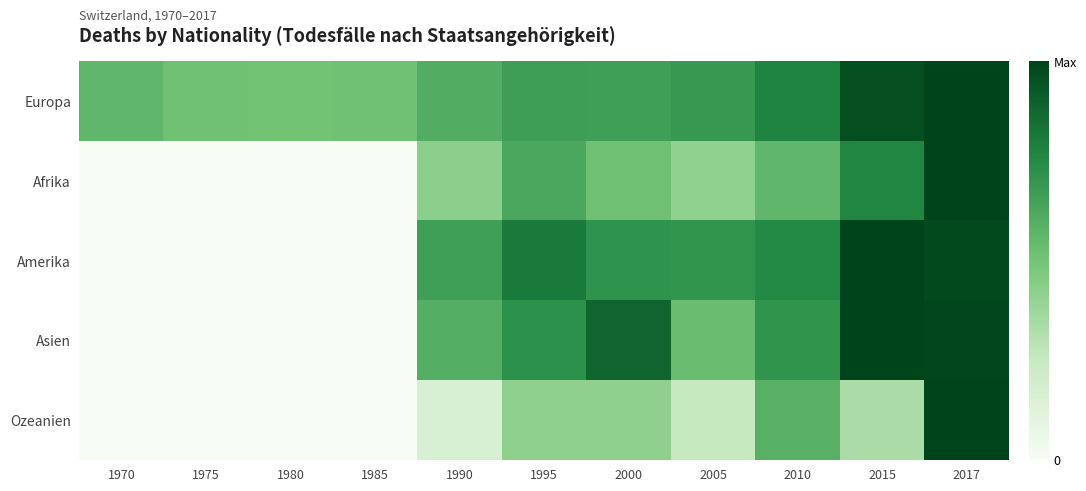

Reading left to right, list all the values displayed in this chart.

Europa: 1970=0.6	1975=0.5	1980=0.5	1985=0.5	1990=0.6	1995=0.7	2000=0.7	2005=0.7	2010=0.8	2015=1.0	2017=1.0
Afrika: 1970=0.0	1975=0.0	1980=0.0	1985=0.0	1990=0.4	1995=0.6	2000=0.5	2005=0.4	2010=0.6	2015=0.8	2017=1.0
Amerika: 1970=0.0	1975=0.0	1980=0.0	1985=0.0	1990=0.7	1995=0.8	2000=0.7	2005=0.7	2010=0.8	2015=1.0	2017=1.0
Asien: 1970=0.0	1975=0.0	1980=0.0	1985=0.0	1990=0.6	1995=0.7	2000=0.9	2005=0.5	2010=0.7	2015=1.0	2017=1.0
Ozeanien: 1970=0.0	1975=0.0	1980=0.0	1985=0.0	1990=0.2	1995=0.4	2000=0.4	2005=0.2	2010=0.6	2015=0.3	2017=1.0